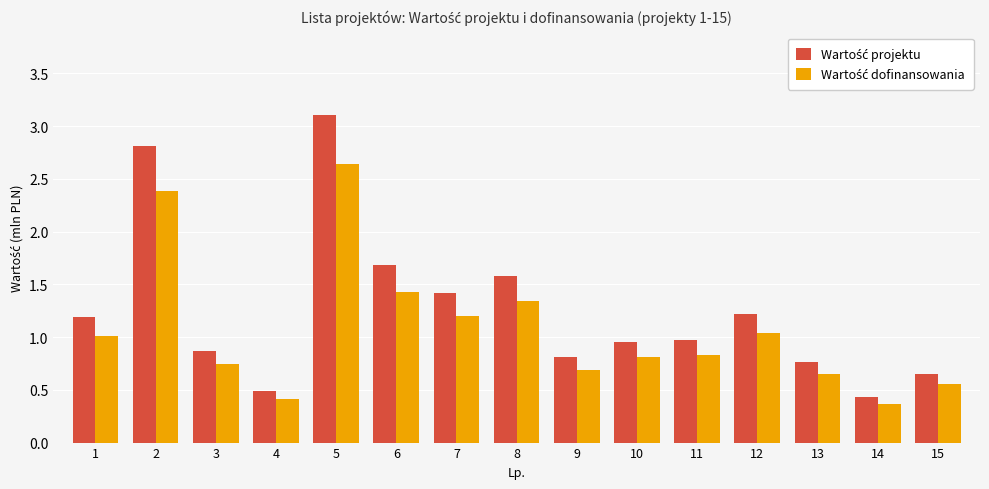

At how many categories does at least one series exceed 0?

15